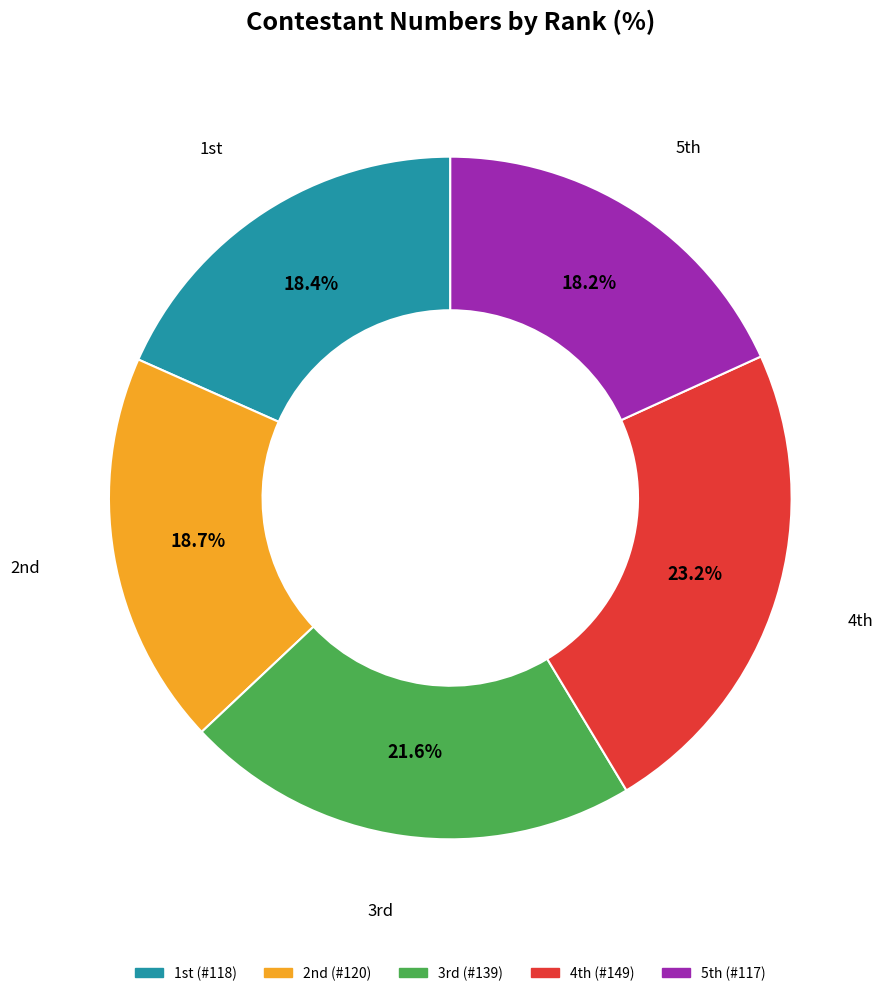

Which category has the biggest portion of the pie?

4th